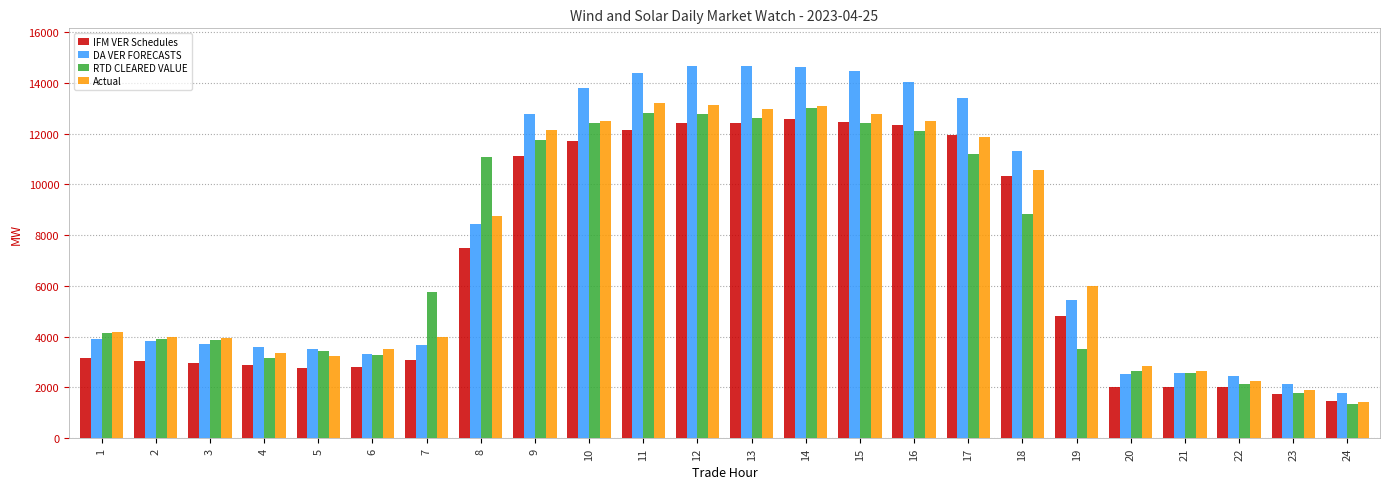

How many bars are there in total?

96